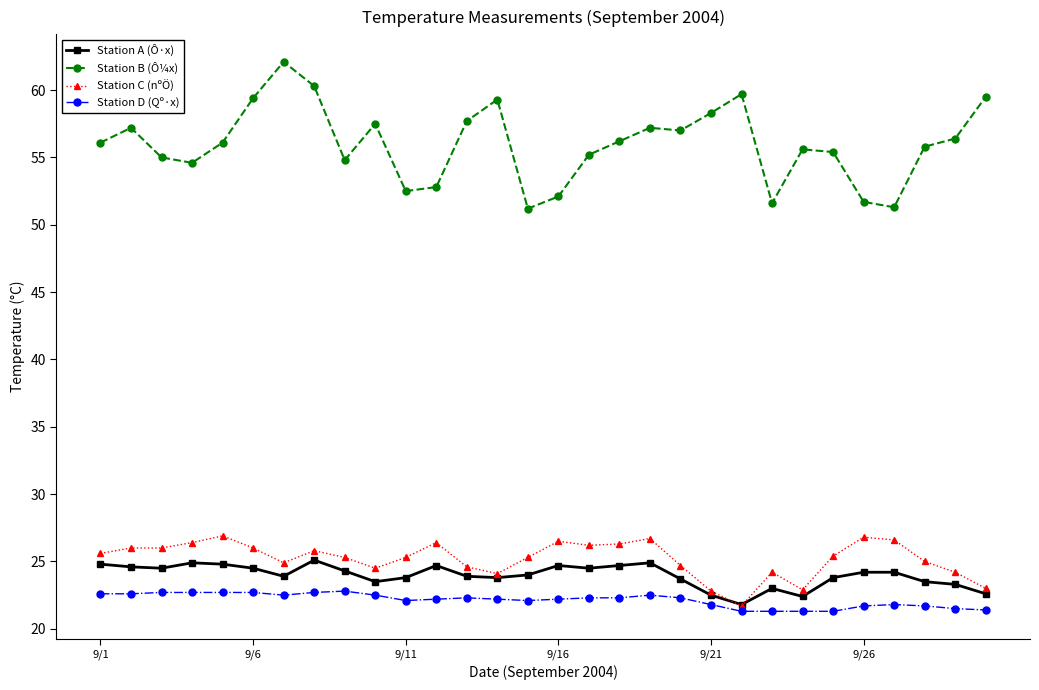

True or false: Station B (Ô¼x) has more than 0 interior local peaks.

True